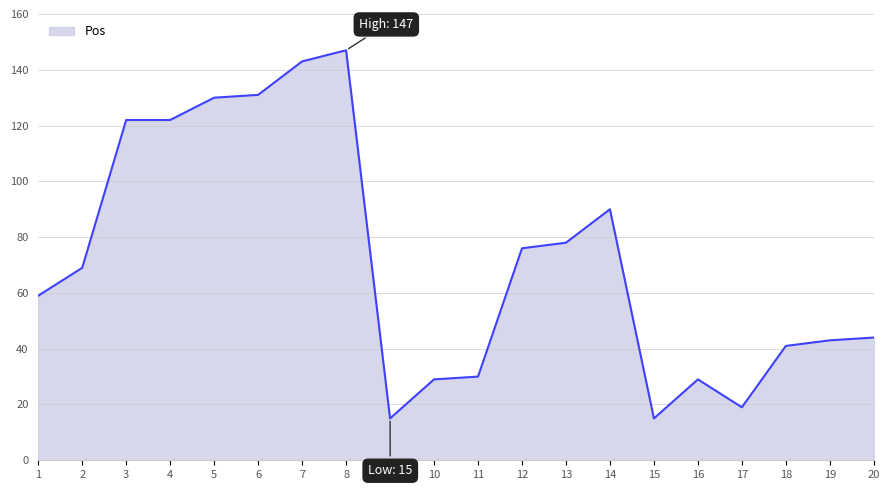

What is the difference between the maximum and minimum values?

132